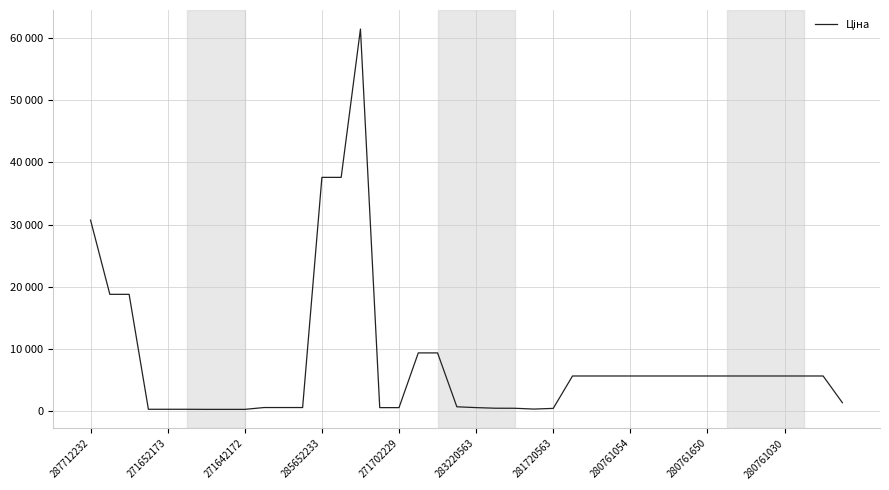

Reading left to right, extract all data points from this chart.

30717.1	18796.8	18796.8	324.8	324.8	324.8	310.3	310.3	310.3	603.7	603.7	603.7	37593.6	37593.6	61434.3	589.9	589.9	9384.0	9384.0	724.5	591.6	495.0	485.4	357.4	467.3	5673.8	5673.8	5673.8	5673.8	5673.8	5673.8	5673.8	5673.8	5673.8	5673.8	5673.8	5673.8	5673.8	5673.8	1375.4